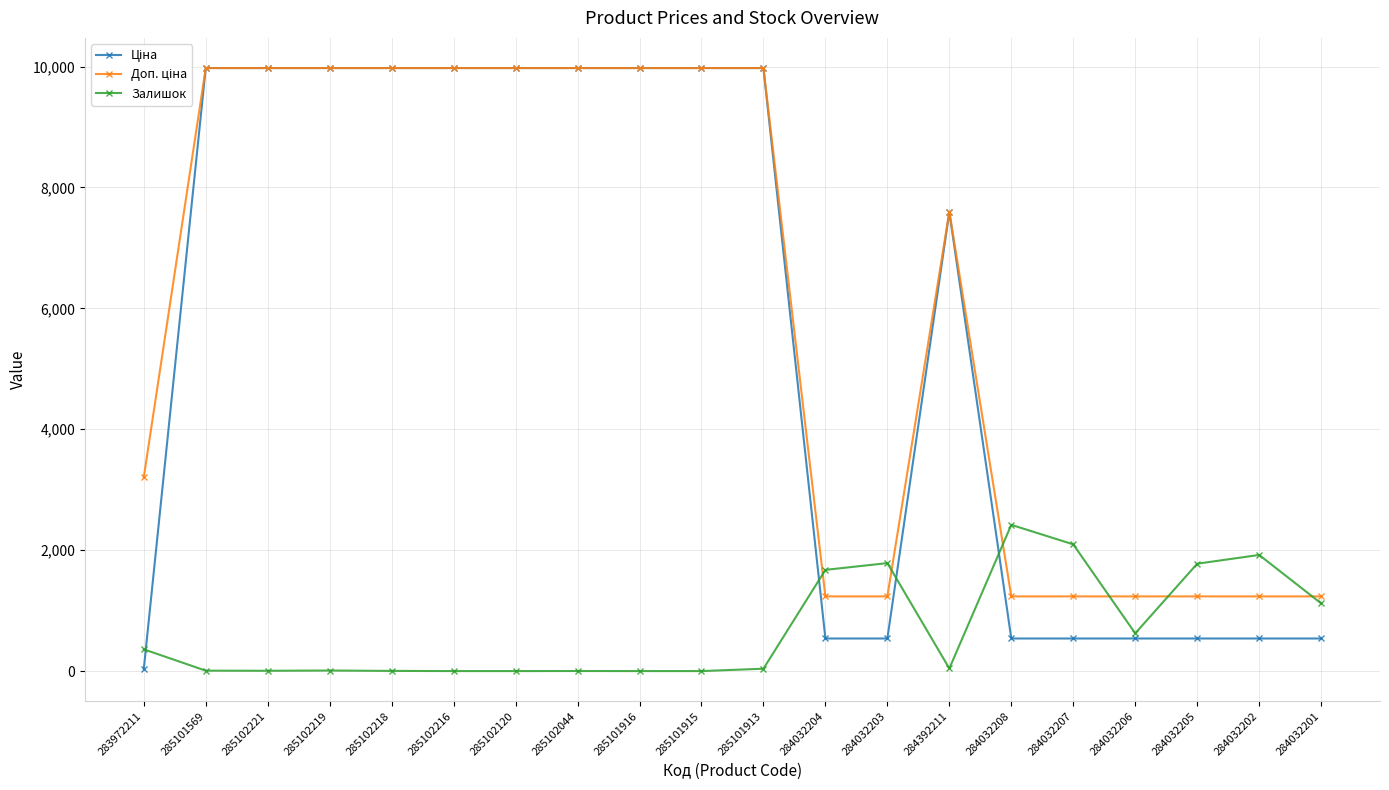

How many distinct data groups are displayed?

3